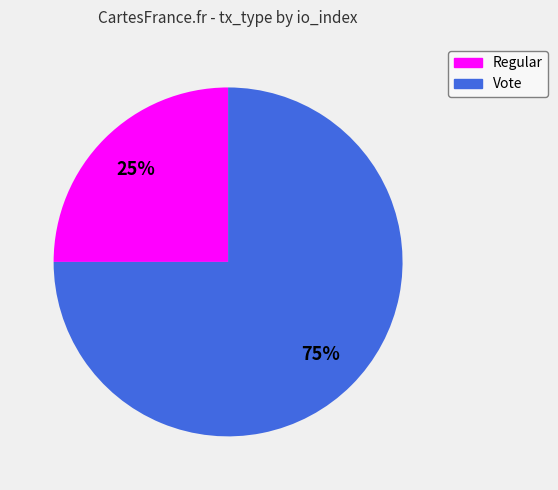

Which slice is the largest?

Vote